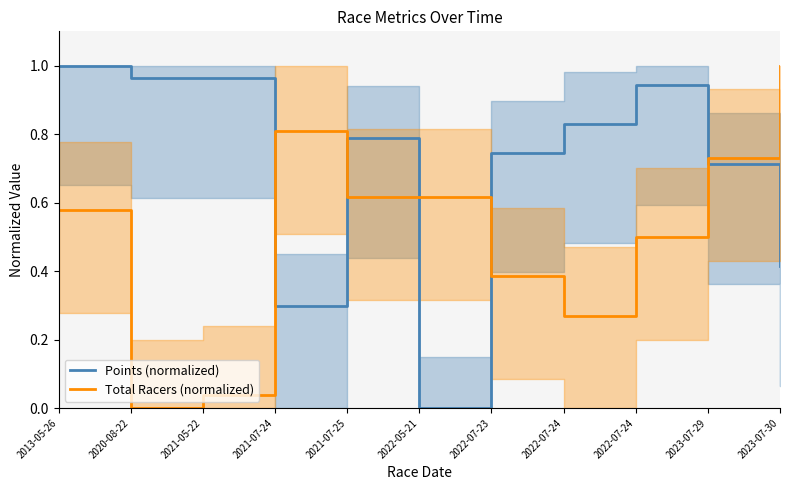

What is the maximum value shown in the chart?

1.0